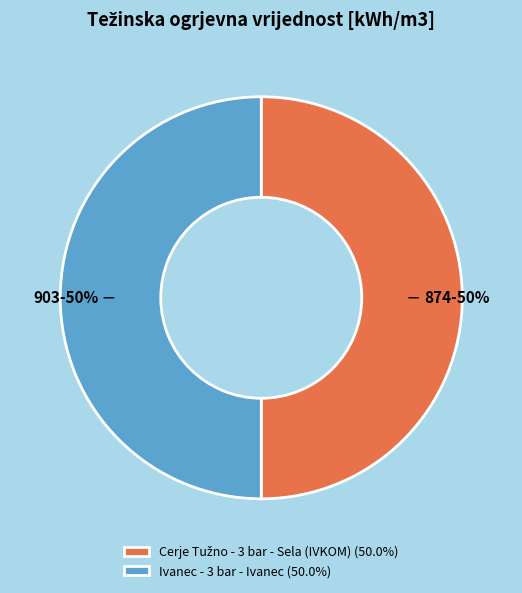

To the nearest percent, what is the average slice percentage?

50%